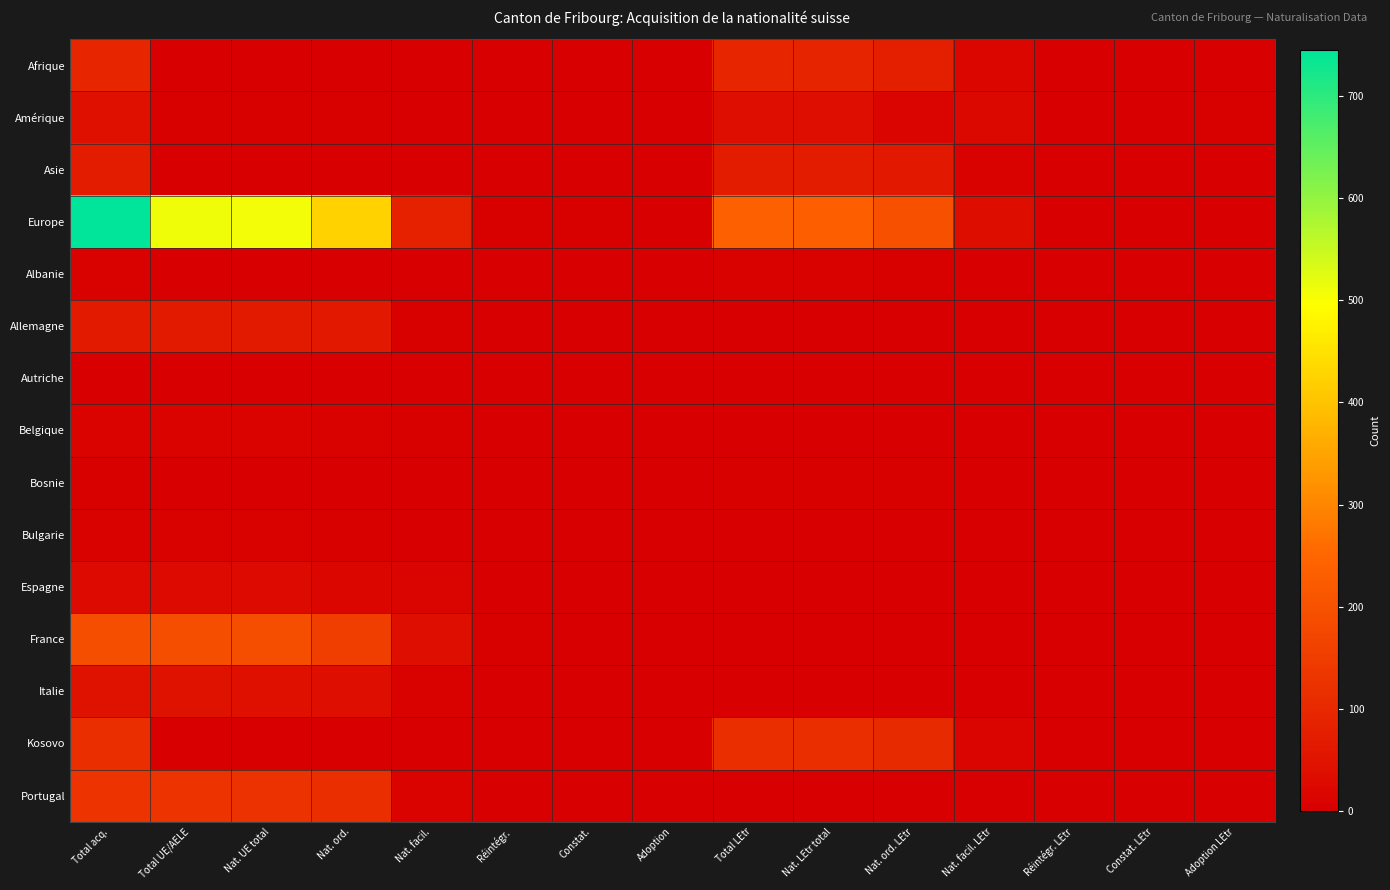

How many categories are shown in the chart?

15